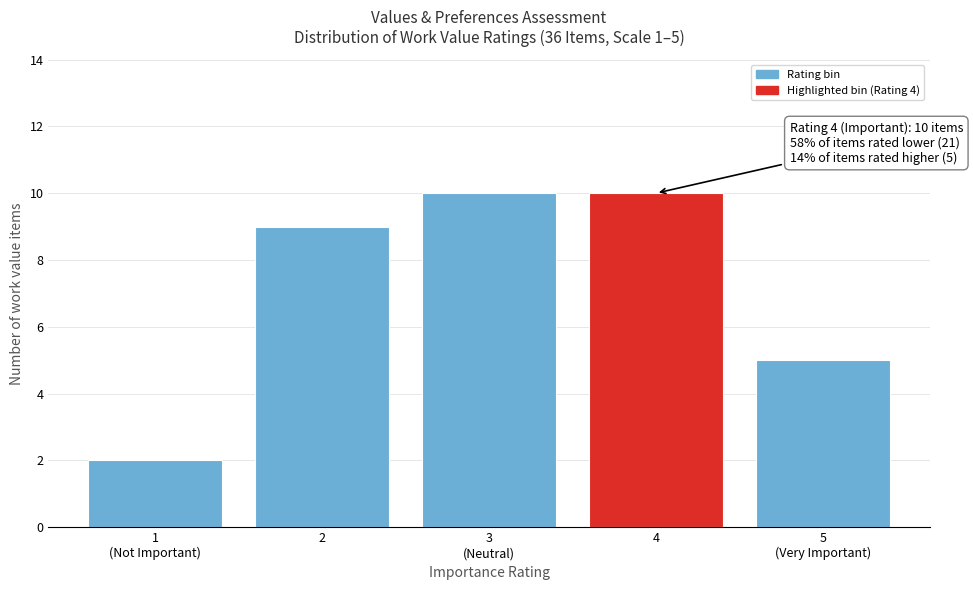

Reading right to left, what are all the values shown in this chart?

5	10	10	9	2